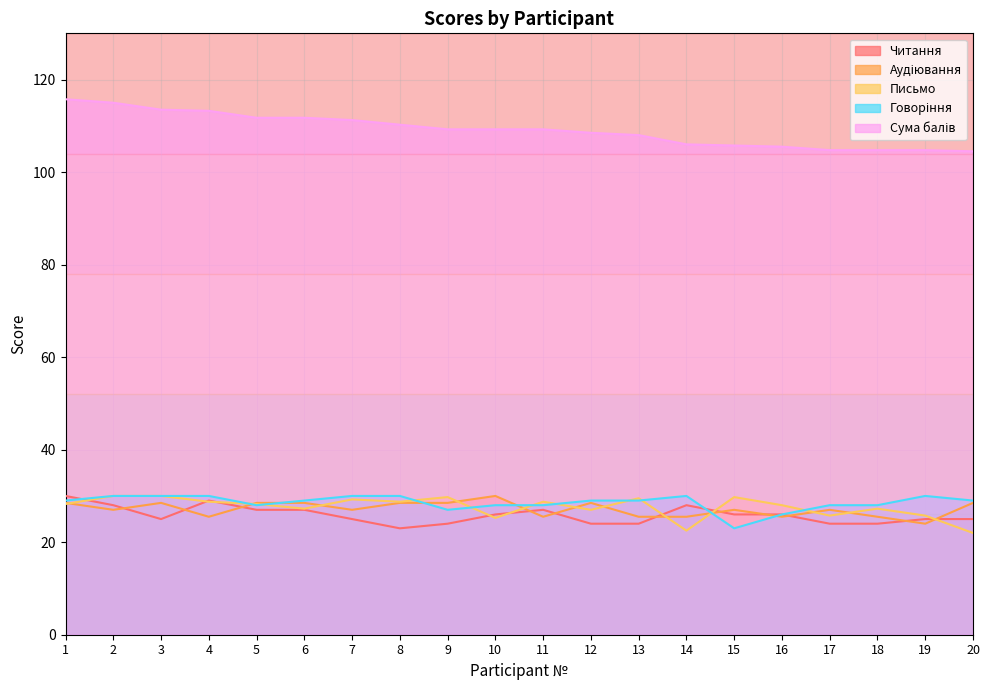

What is the smallest value displayed?

22.0